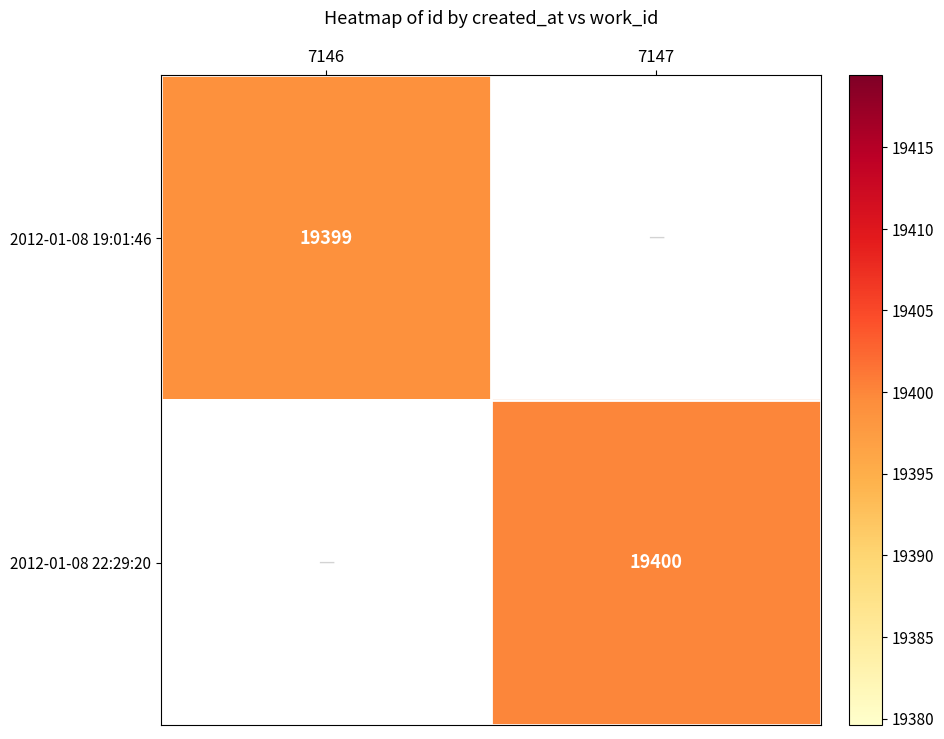

The 2012-01-08 19:01:46 series shows 28815 at 7146. True or false?

False